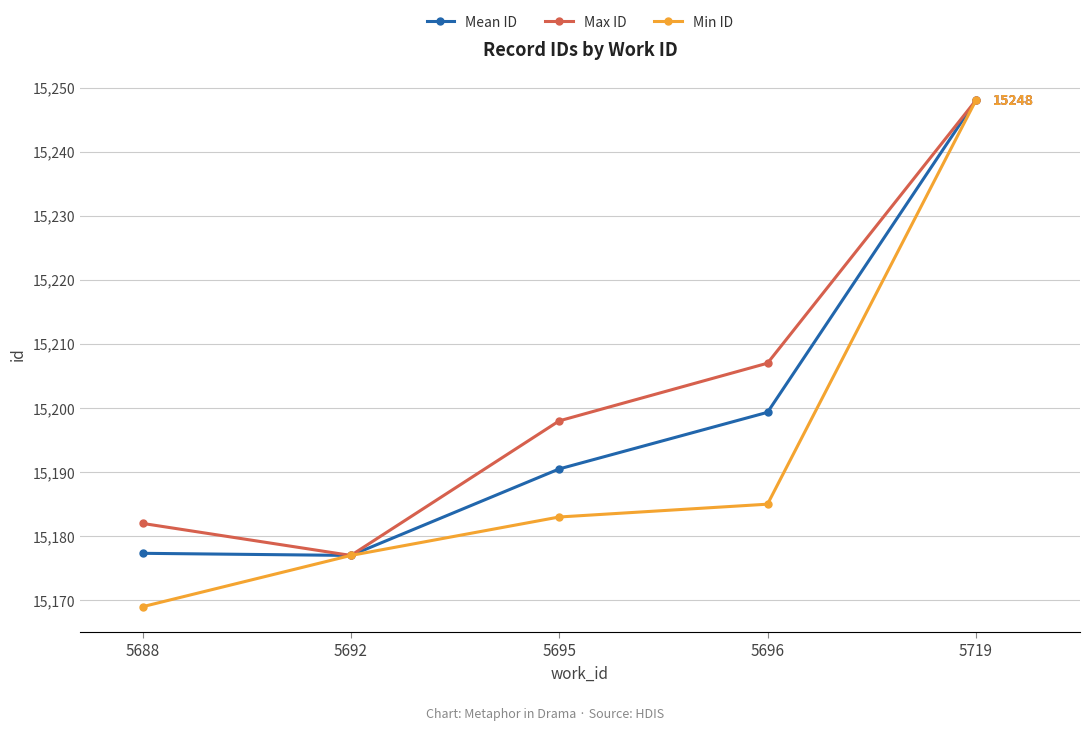

Rank the categories by Max ID value from lowest to highest.

5692, 5688, 5695, 5696, 5719